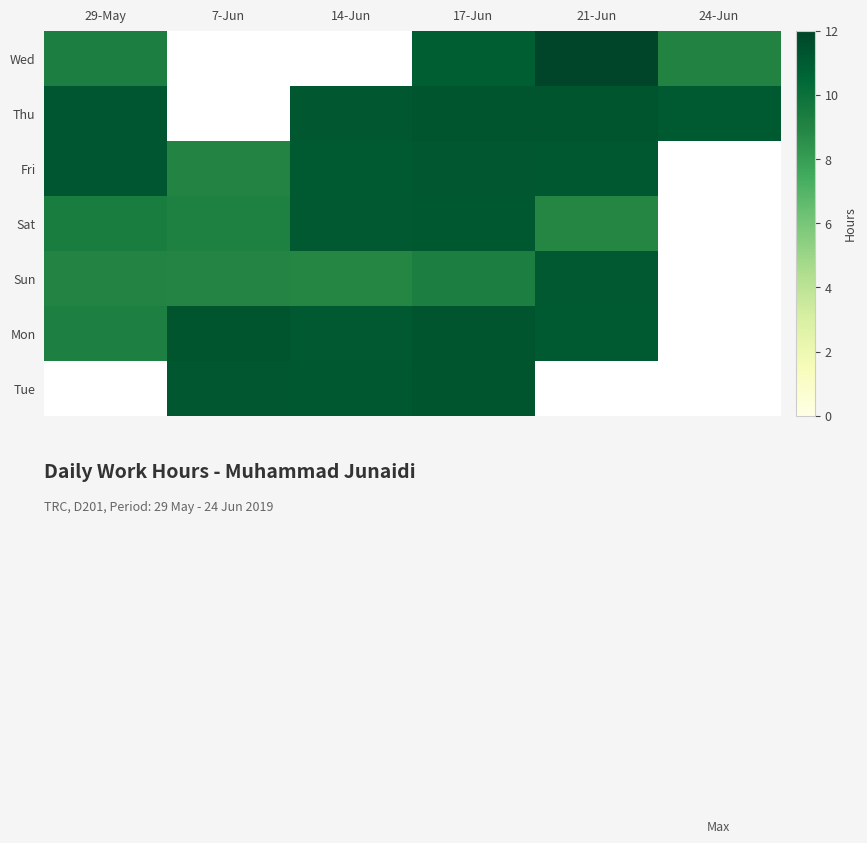

What is the spread (max minus min) of values at 17-Jun?

2.0